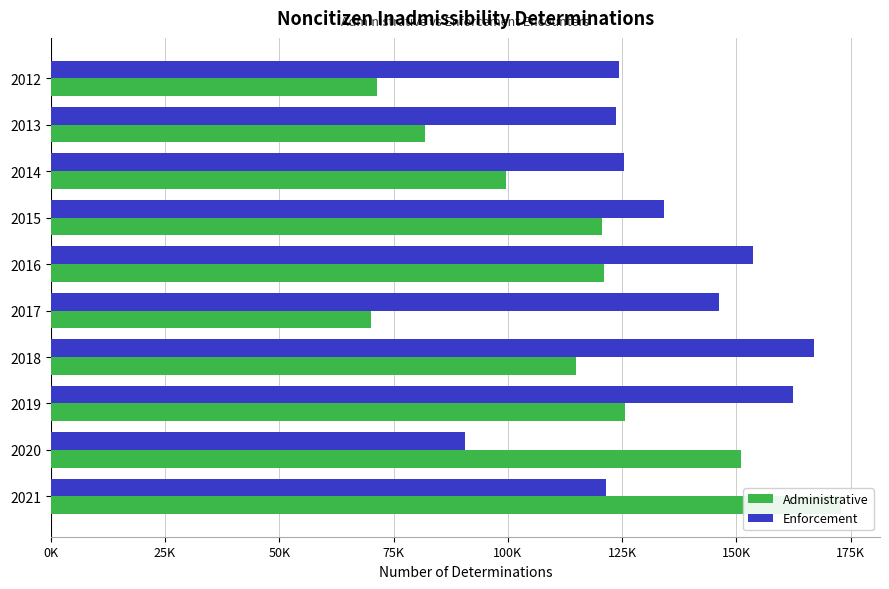

At 2017, list the series in order from largest to smallest.

Enforcement, Administrative